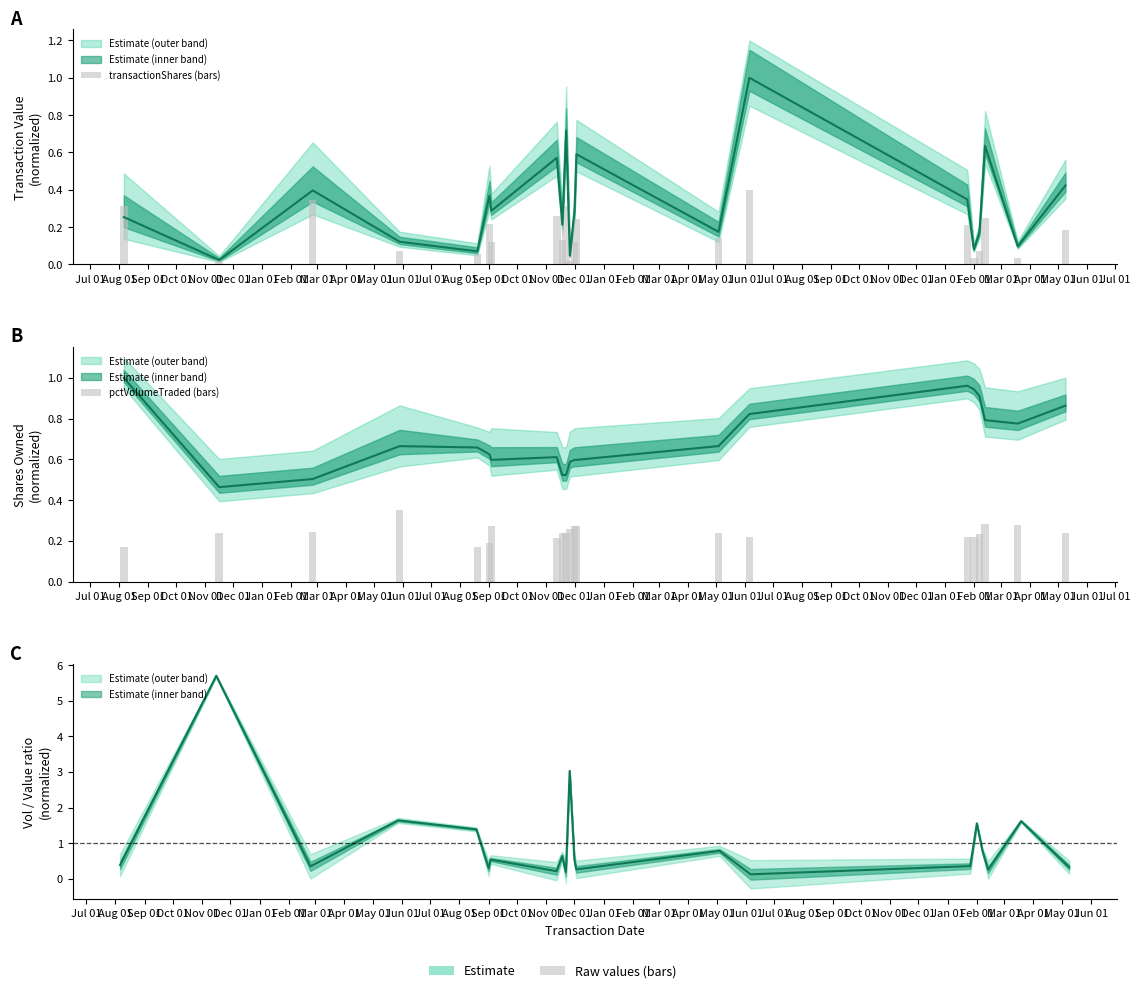

Is it true that transactionShares (bars) equals 0.2 at Sep 01?

True